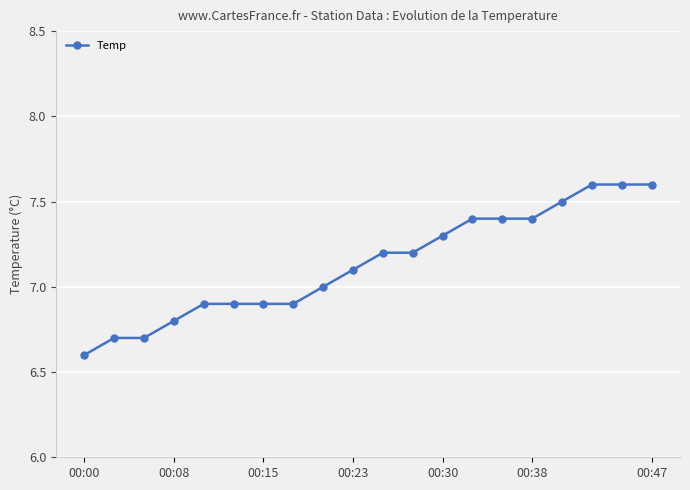

What is the greatest value displayed?

7.6